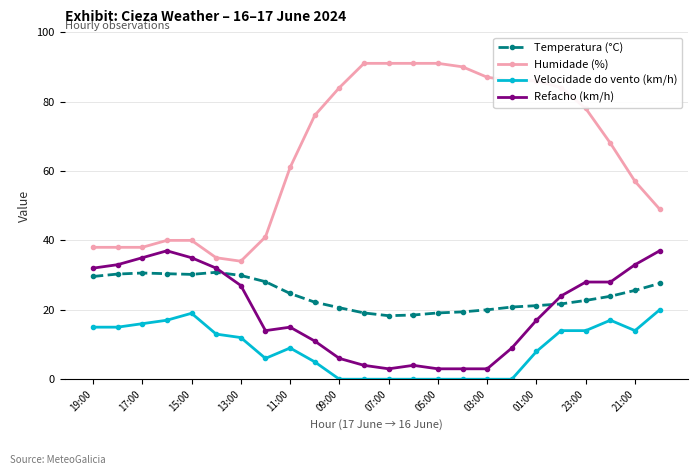

True or false: Humidade (%) and Temperatura (°C) cross at least once.

False